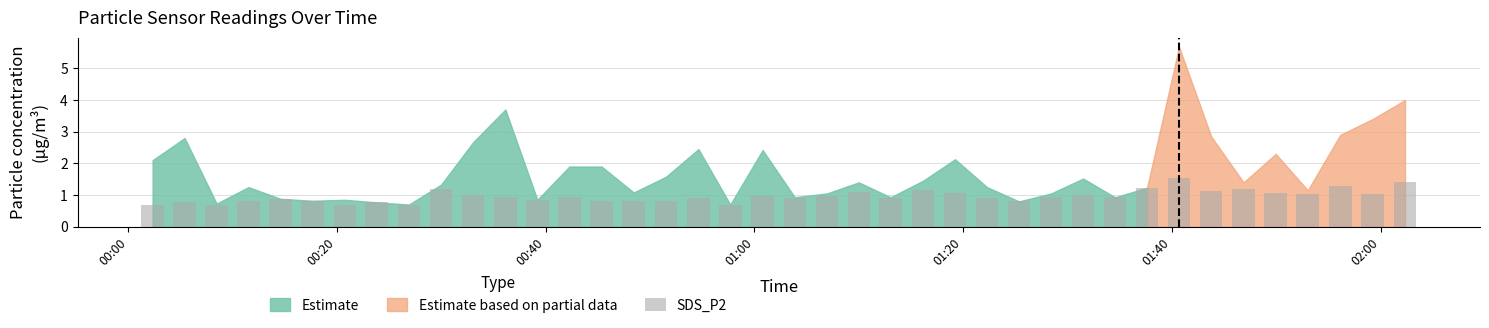

What is the value of the 17th bar from the left?

0.8